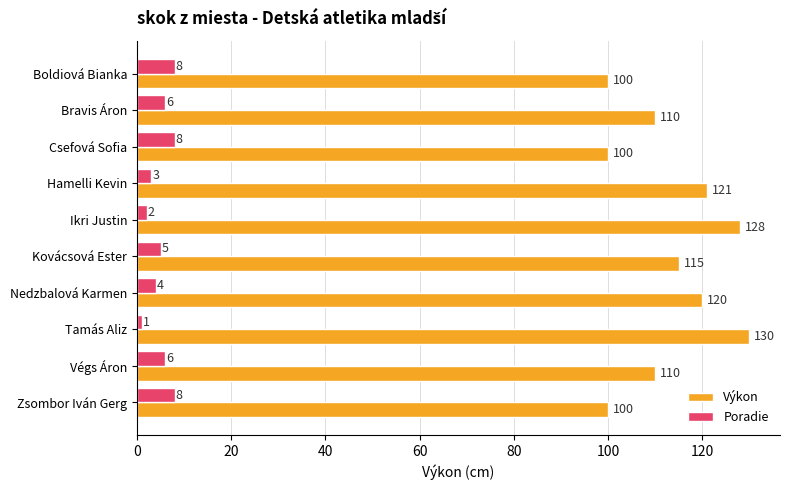

What is the difference between the second highest and minimum values in the Výkon series?

28